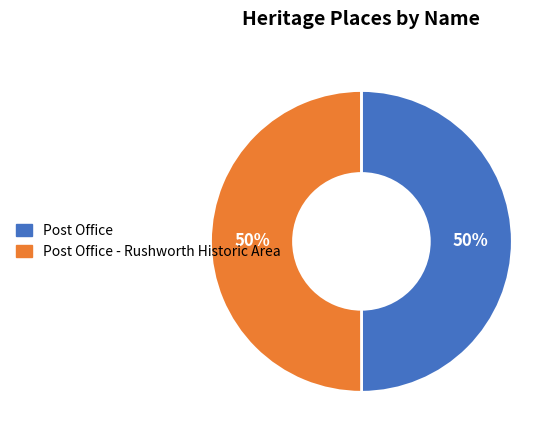

To the nearest percent, what is the average slice percentage?

50%